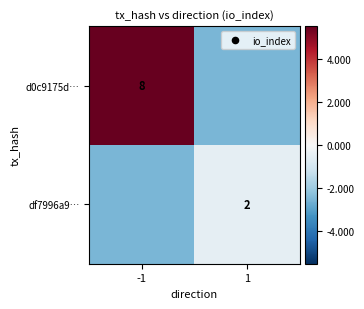

True or false: d0c9175d… has a value of 1.8 at -1.

False